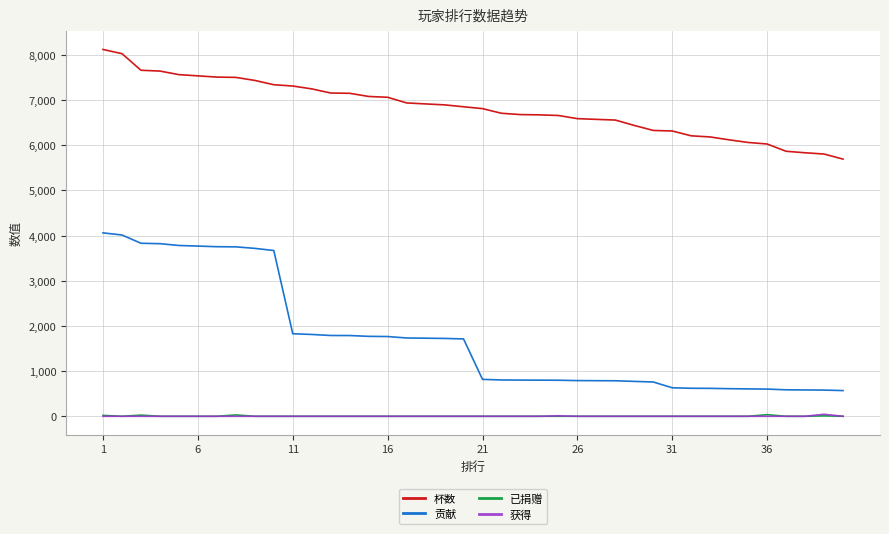

True or false: 贡献 and 获得 intersect in this chart.

False